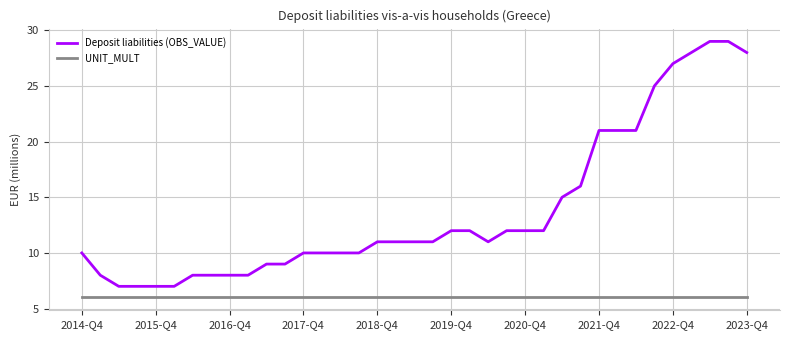

True or false: UNIT_MULT and Deposit liabilities (OBS_VALUE) cross at least once.

False